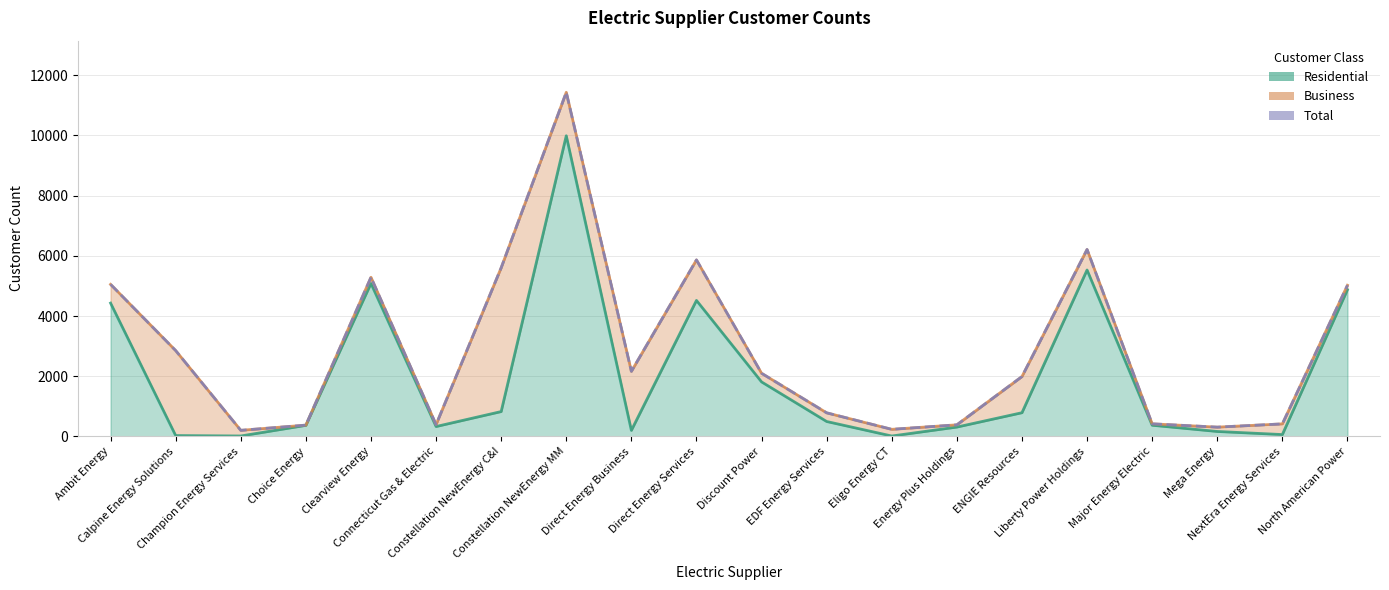

What is the label of the 11th point from the right?

Direct Energy Services